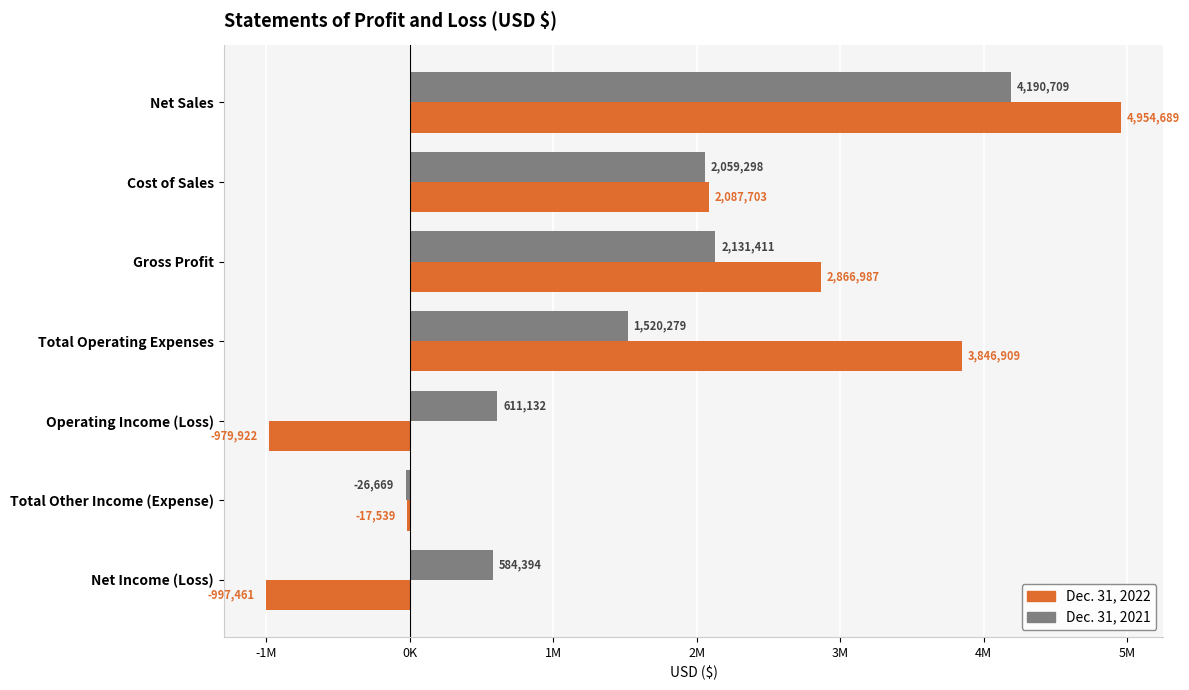

At which label is Dec. 31, 2021 closest to 2082020?

Cost of Sales